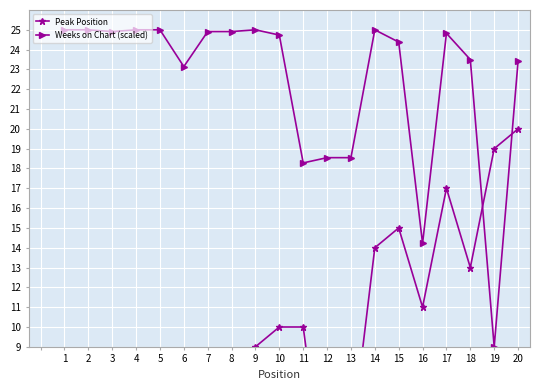

True or false: Peak Position has a value of 0.6 at 6.

False